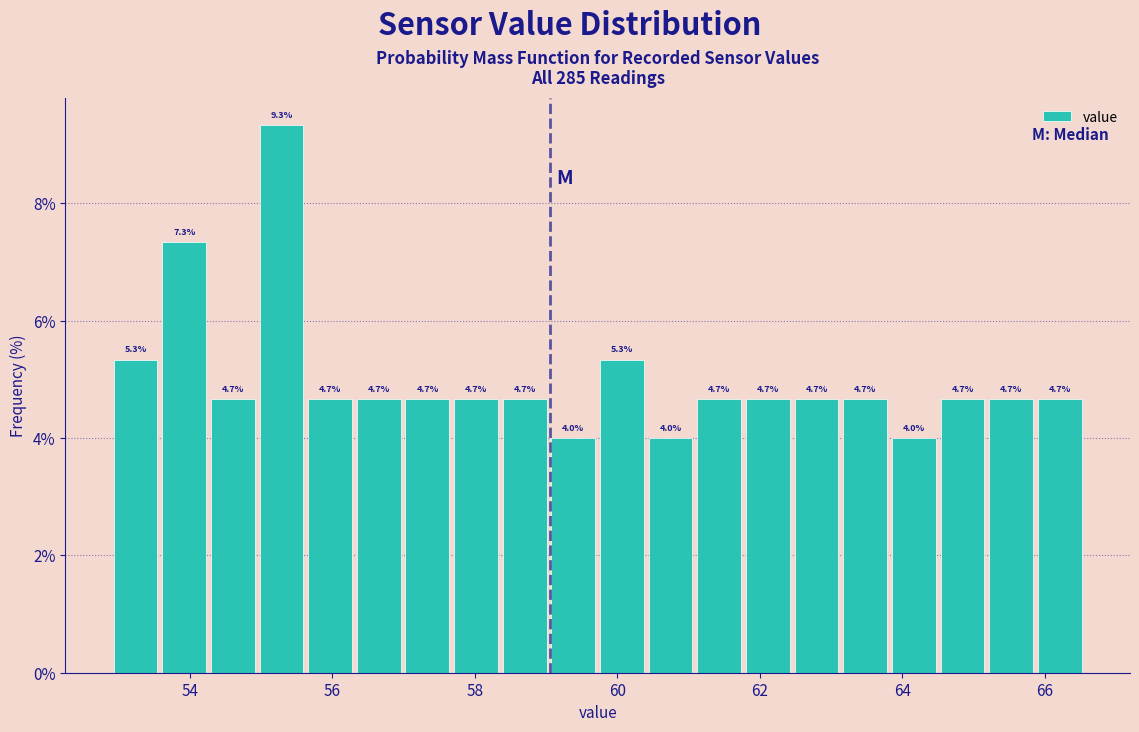

Around what value on the x-axis is the tallest bar? Give the approximate position of its centre, as read against the axis.

55.2